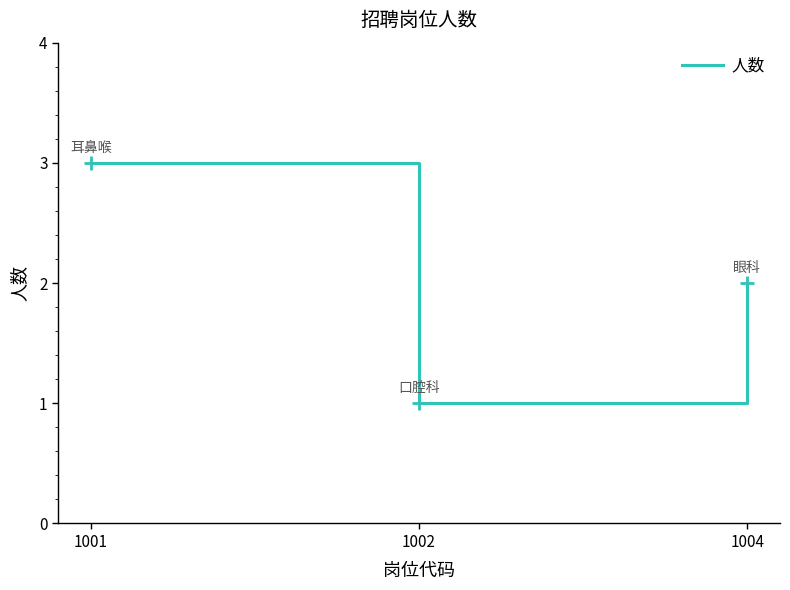

What is the ratio of the value at 1002 to the value at 1004?

0.5